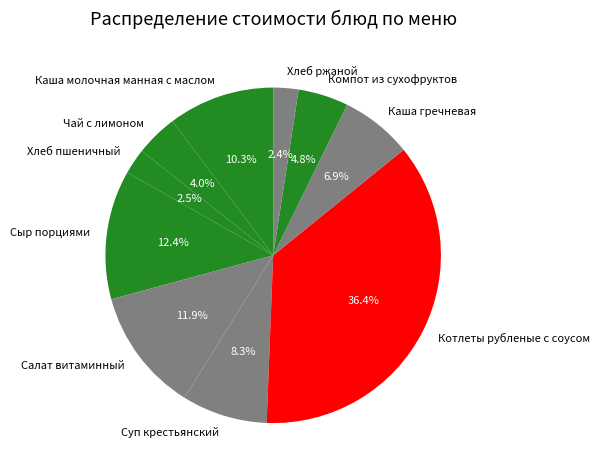

Does any single category account for the majority?

No